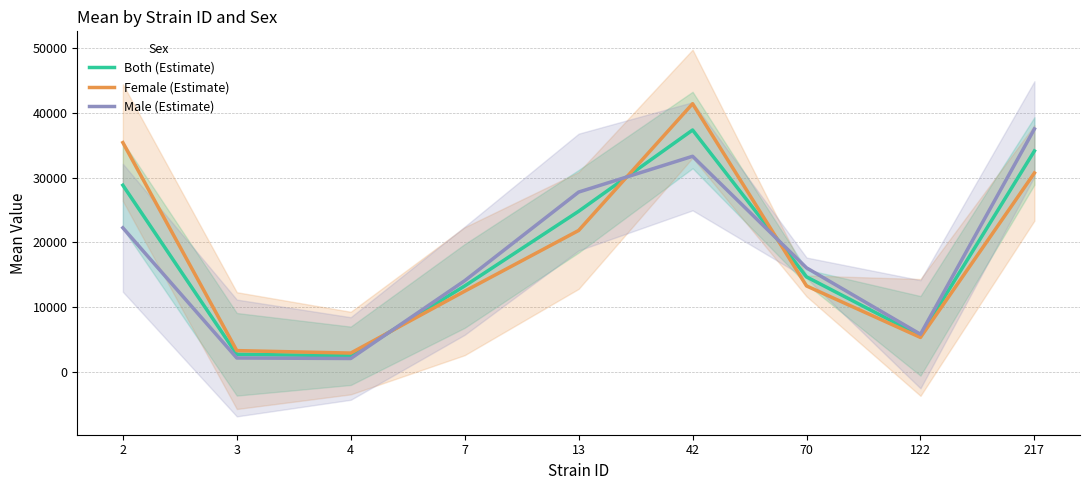

The value of Both (Estimate) at 2 is 9014.5. True or false?

False